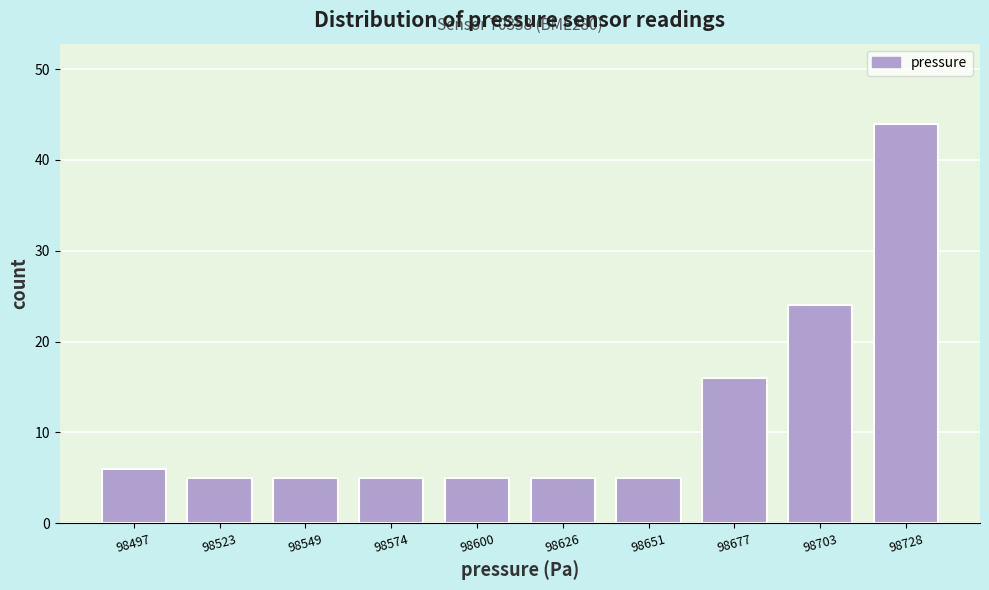

Which range on the x-axis has the tallest bar?

98715 to 98740